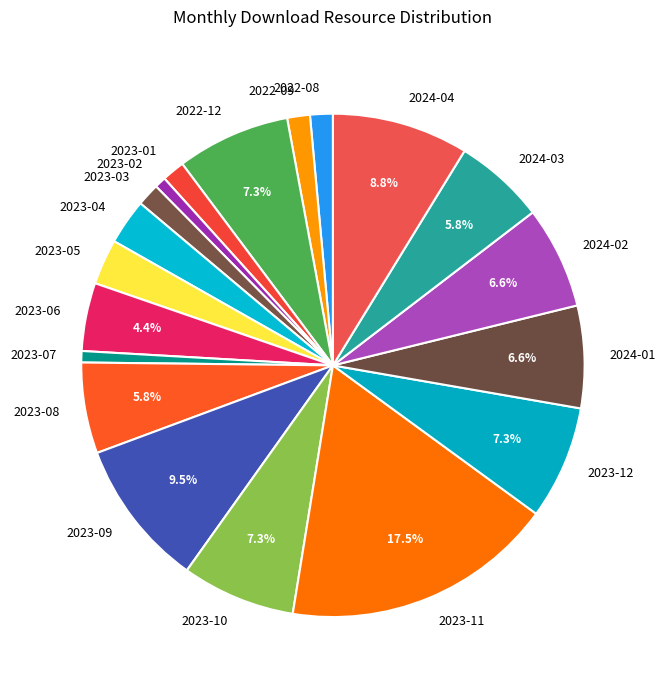

Does 2023-07 account for over 50% of the chart?

No